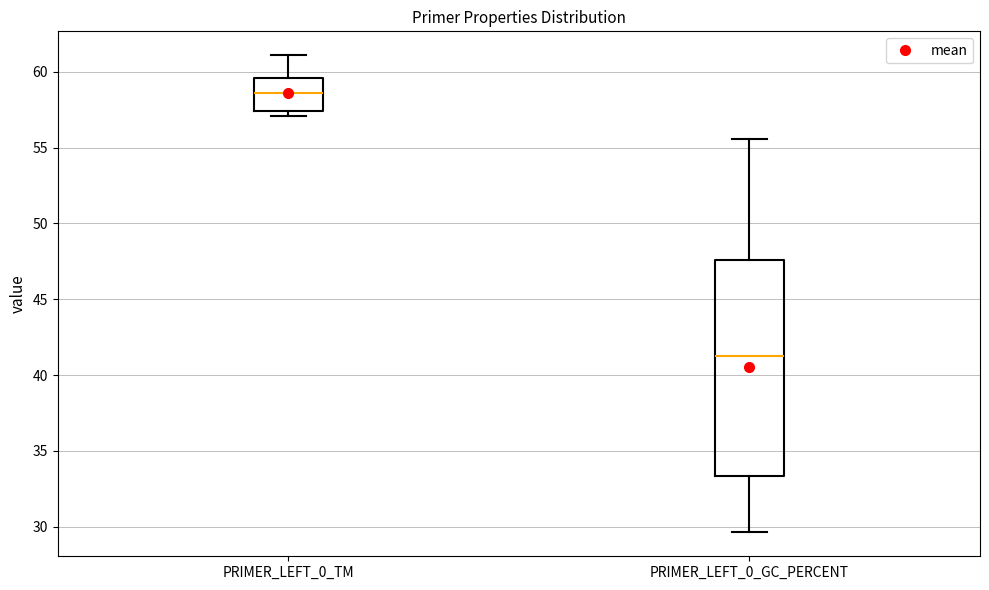

Which box's median line is the lowest?

PRIMER_LEFT_0_GC_PERCENT